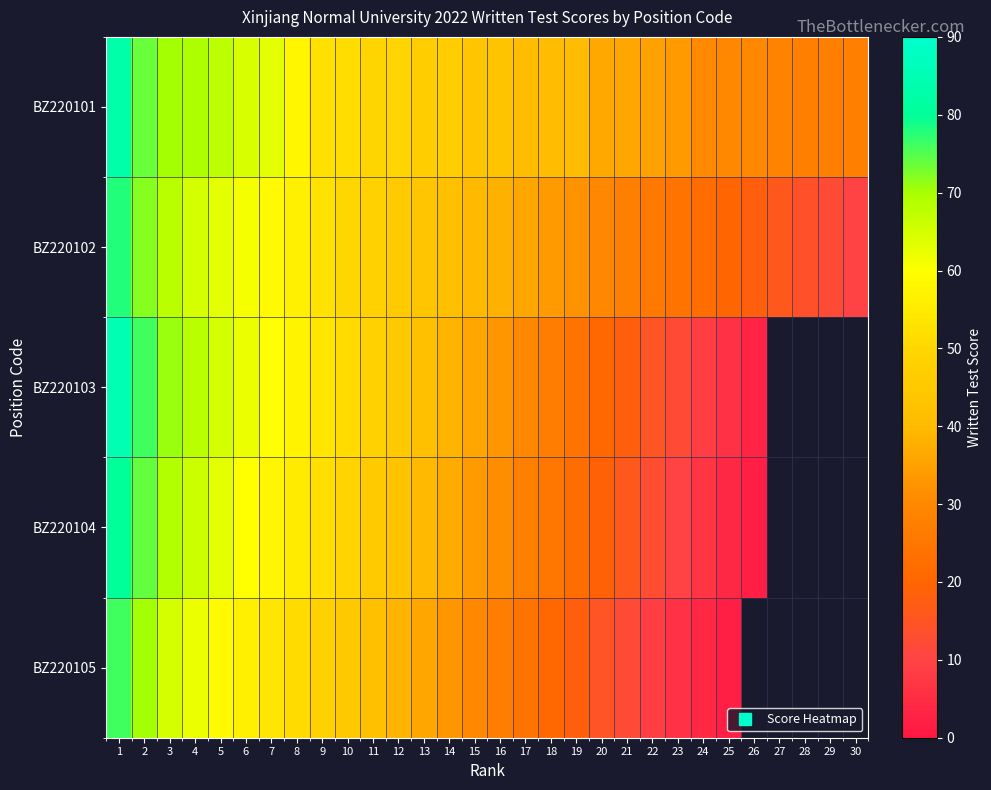

Which series has the largest total across all categories?

BZ220101